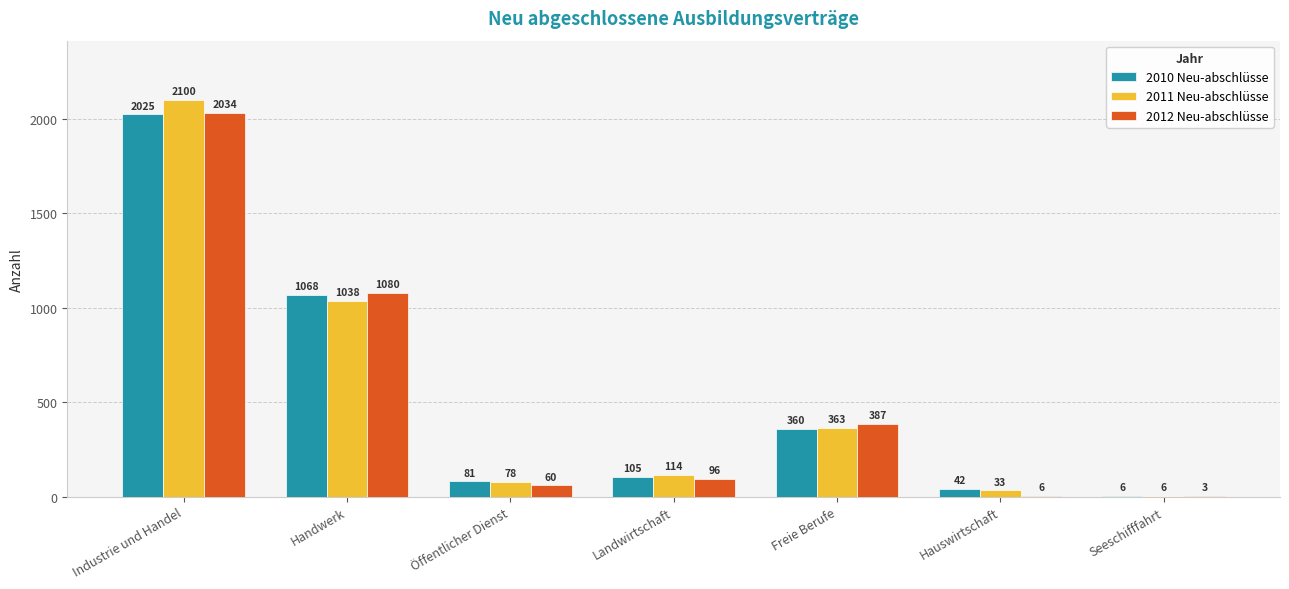

Reading right to left, extract all data points from this chart.

2010 Neu-abschlüsse: 6	42	360	105	81	1068	2025
2011 Neu-abschlüsse: 6	33	363	114	78	1038	2100
2012 Neu-abschlüsse: 3	6	387	96	60	1080	2034